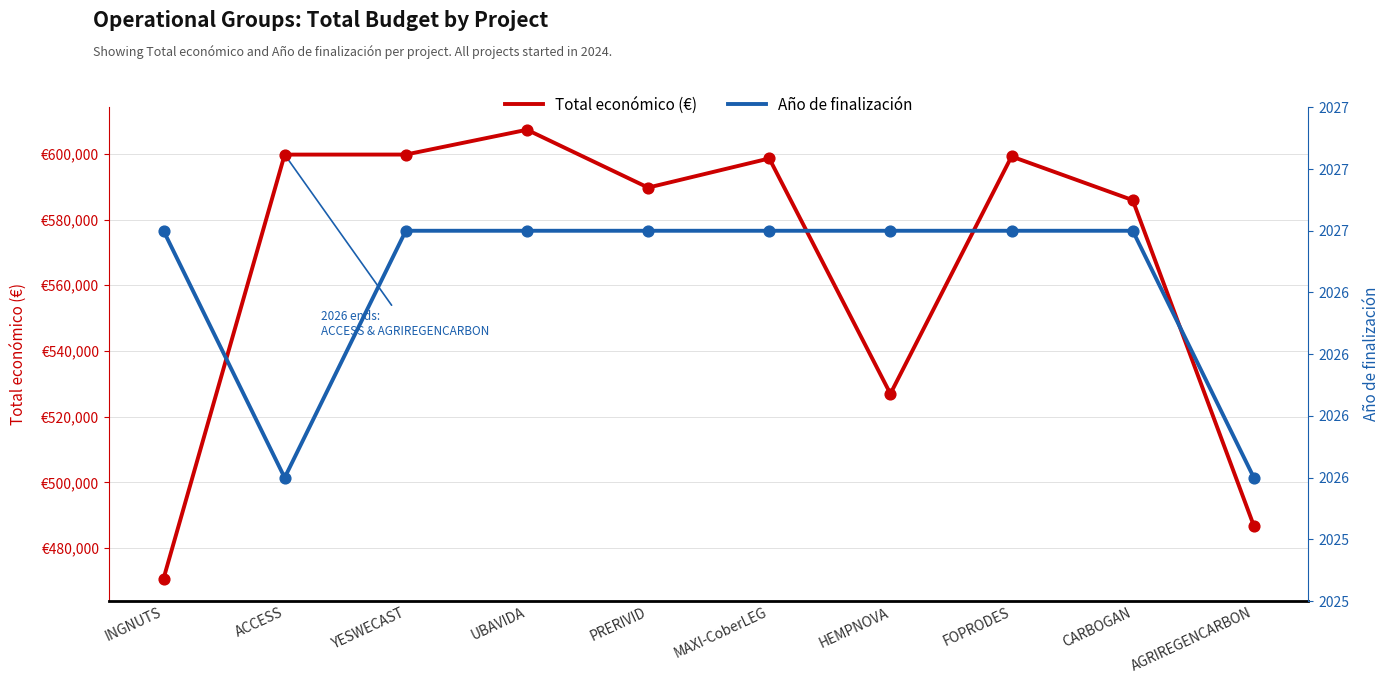

Is the value of Total económico (€) at INGNUTS greater than the value of Año de finalización at YESWECAST?

Yes